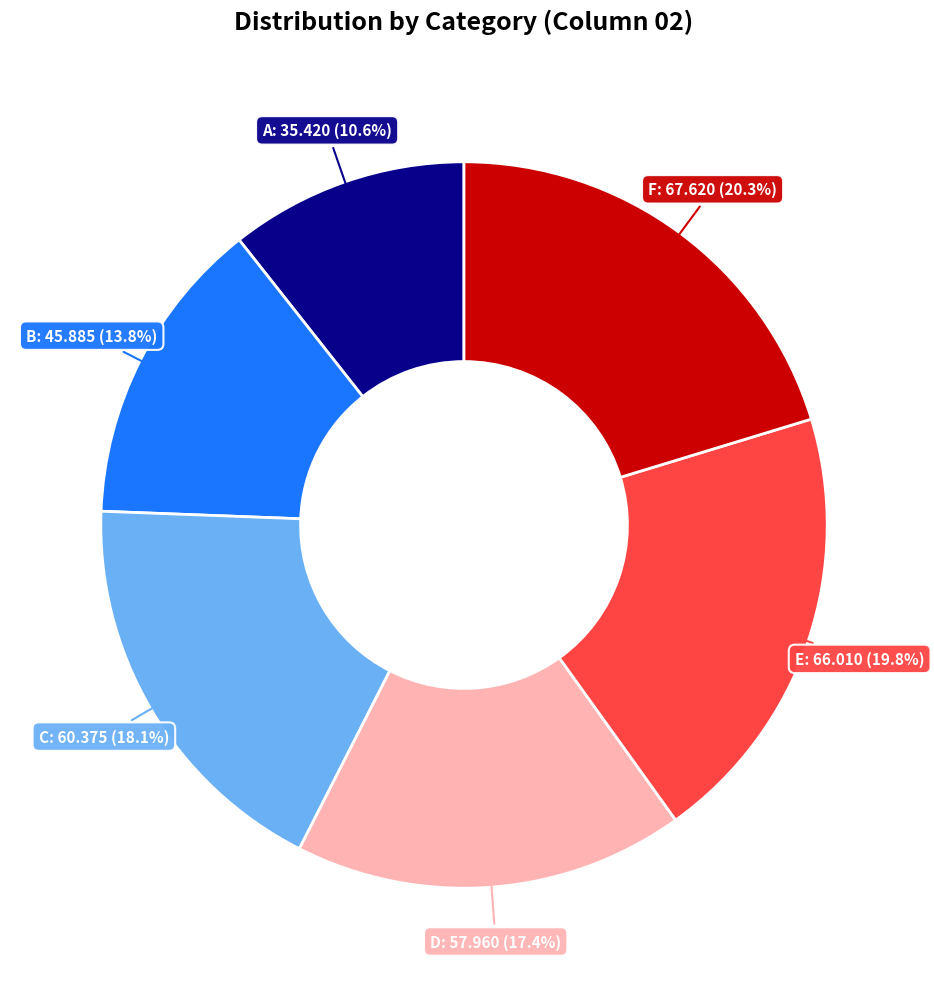

Does any single category account for the majority?

No